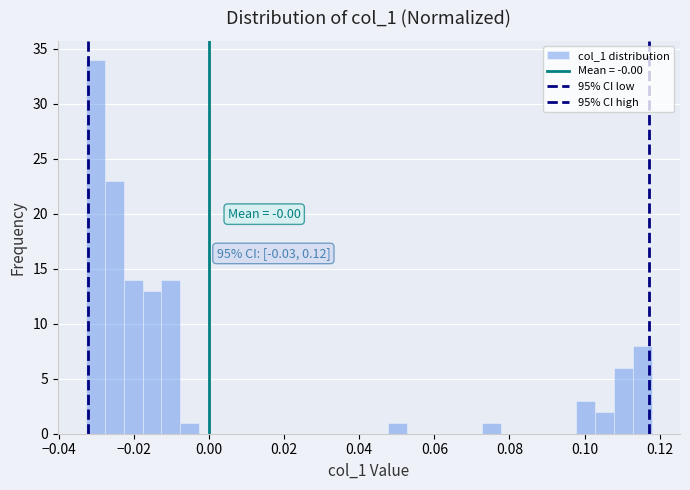

Around what value on the x-axis is the tallest bar? Give the approximate position of its centre, as read against the axis.

-0.030